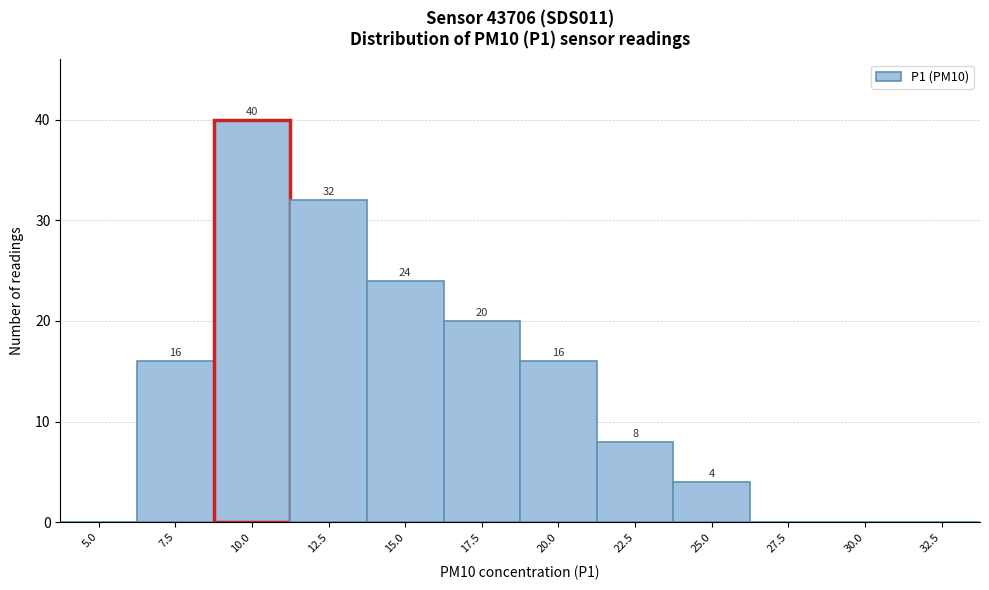

Reading left to right, list all the values displayed in this chart.

5.0=0	7.5=16	10.0=40	12.5=32	15.0=24	17.5=20	20.0=16	22.5=8	25.0=4	27.5=0	30.0=0	32.5=0